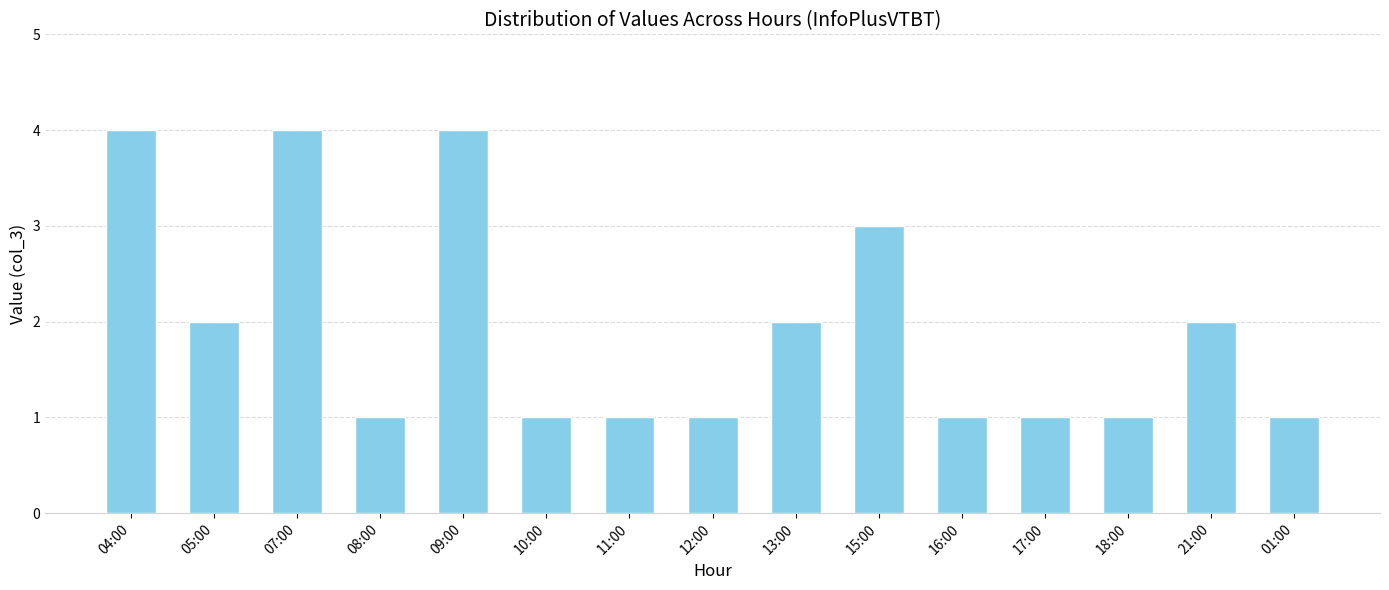

What is the sum of the values at 15:00 and 21:00?

5